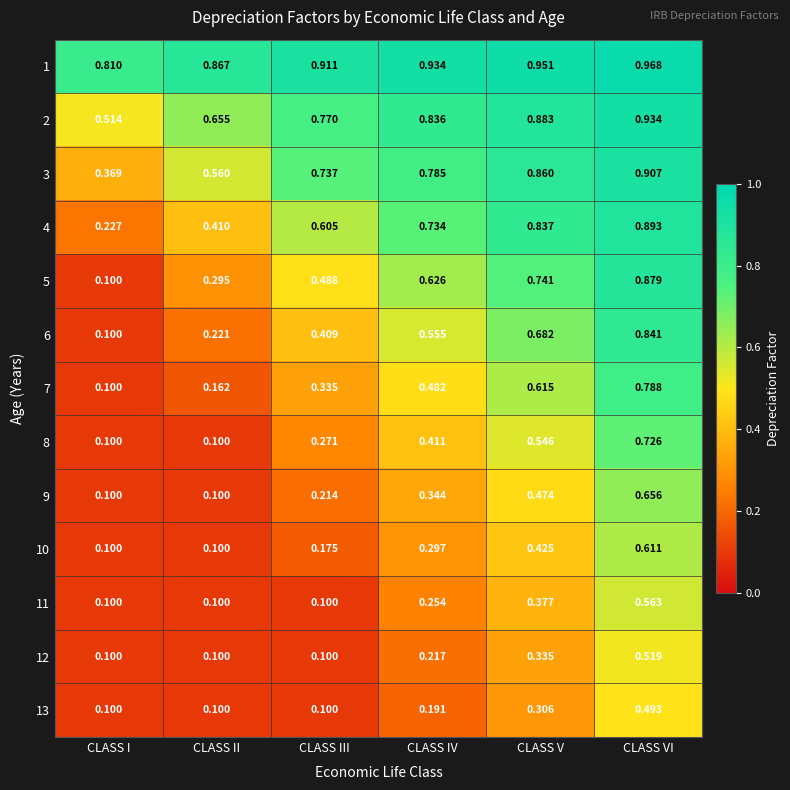

What is the total value across all series at CLASS III?

5.2